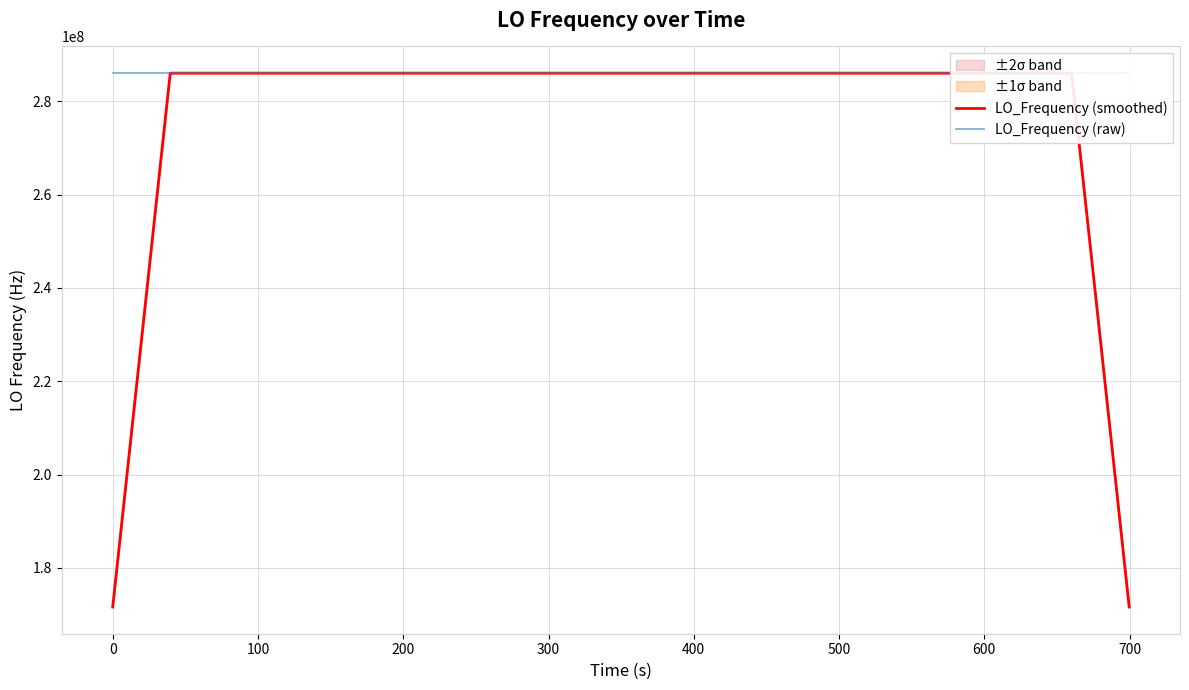

What is the minimum value shown in the chart?

171628197.4